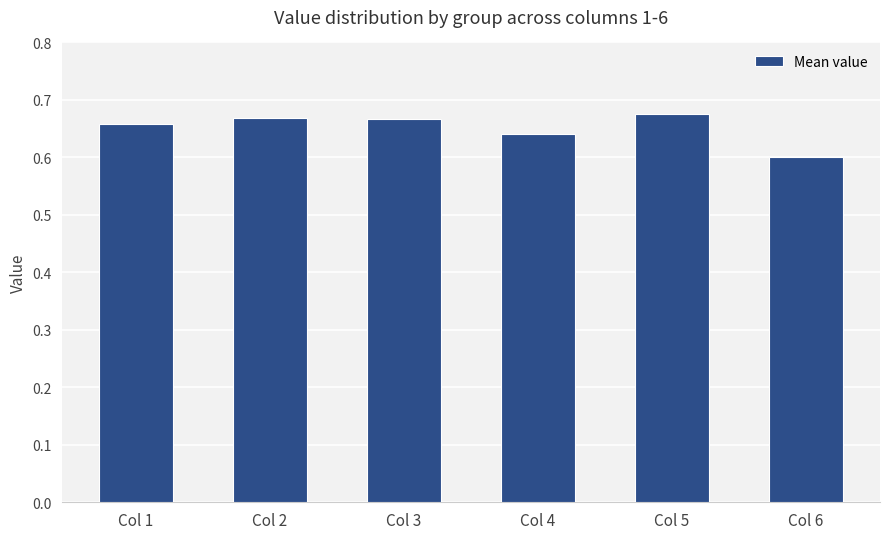

Where is the data nearest to the value 0?

Col 6